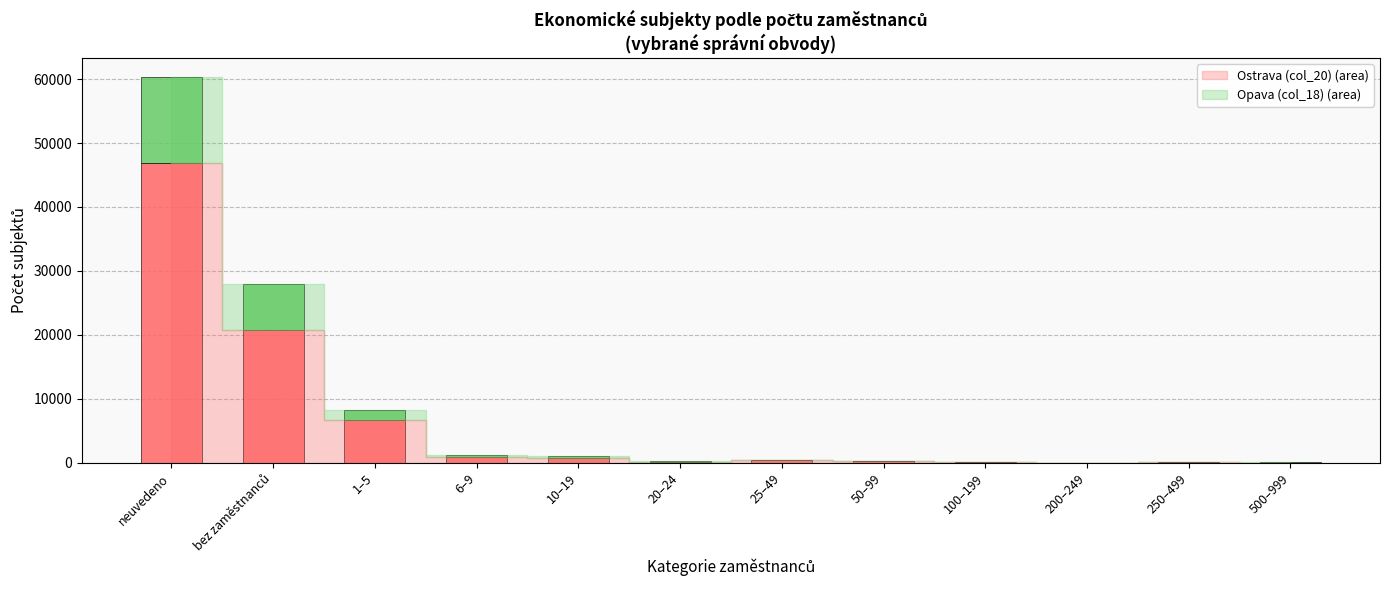

At which category is the sum across all series the highest?

neuvedeno